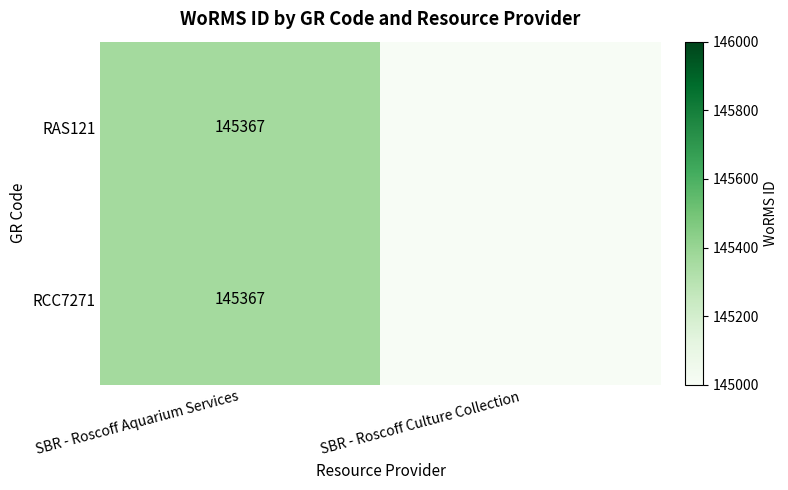

What is the total value across all series at SBR - Roscoff Aquarium Services?

290734